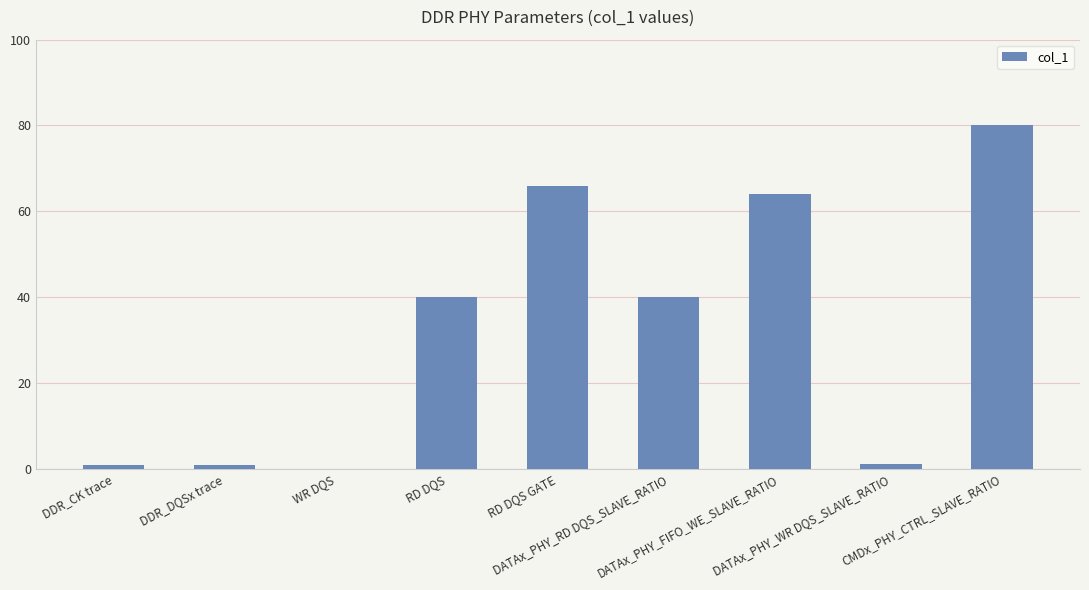

How many categories are shown in the chart?

9